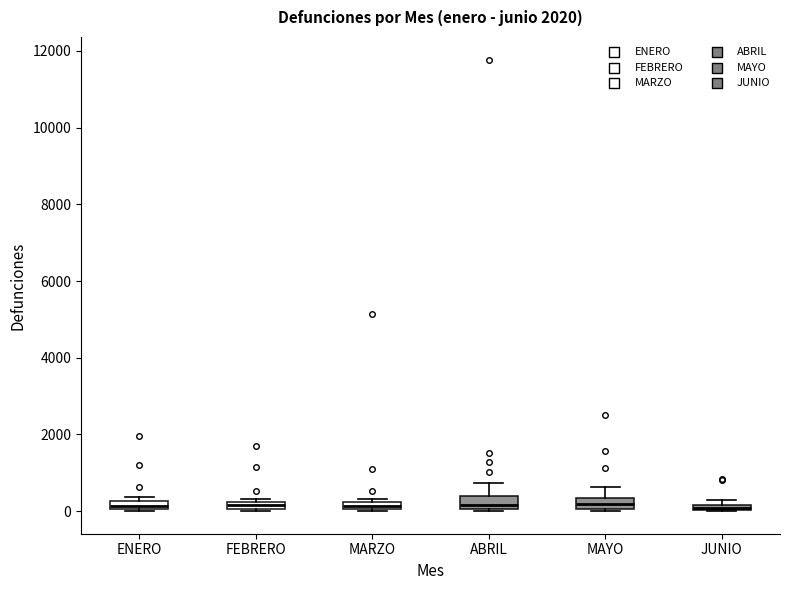

Where is the lower edge of the box for ABRIL on the y-axis? The values are not printed on the chart, so give them approximately, as read against the axis.

0